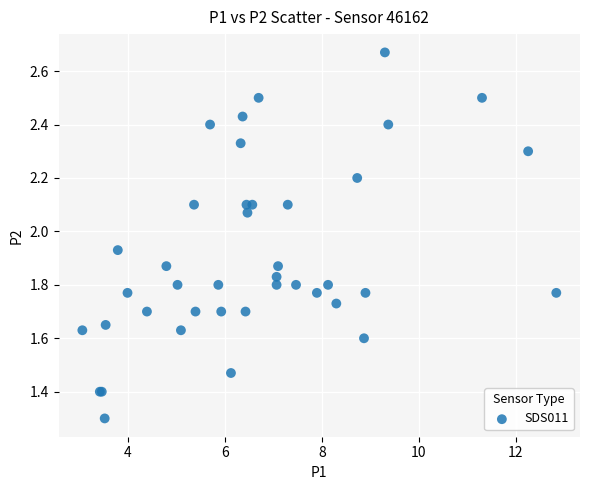

What Y value in the scatter plot is closest to 1?

1.3